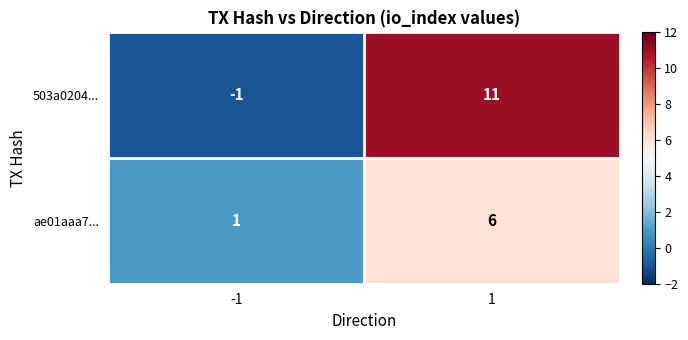

Rank the series by their maximum value, from lowest to highest.

ae01aaa7..., 503a0204...